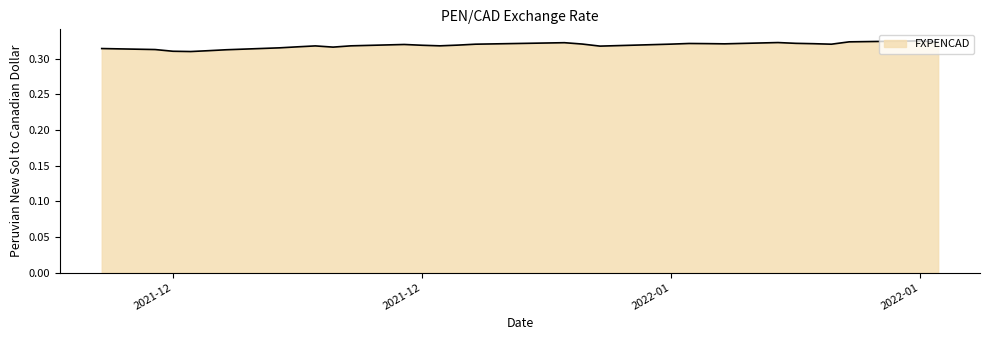

Does the chart have visible grid lines?

No